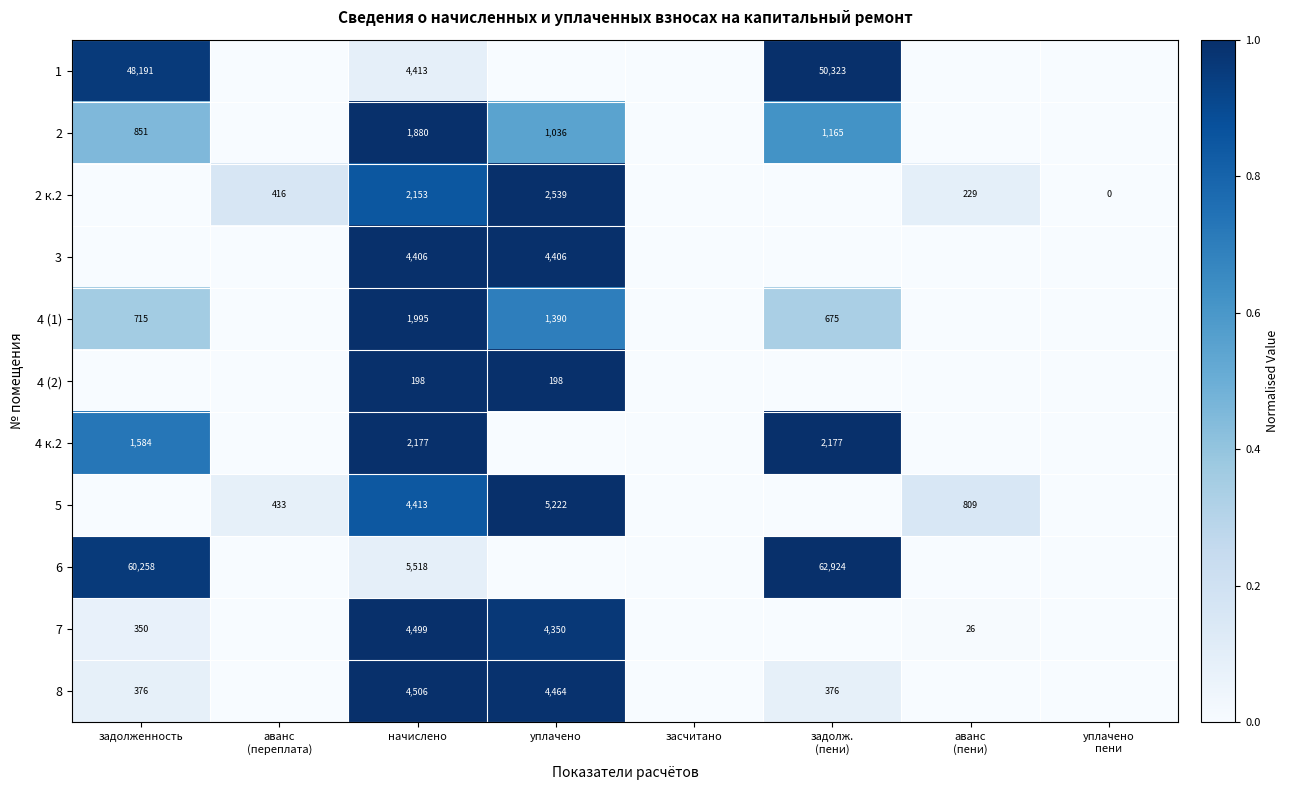

The 2 series shows 851 at задолженность. True or false?

True